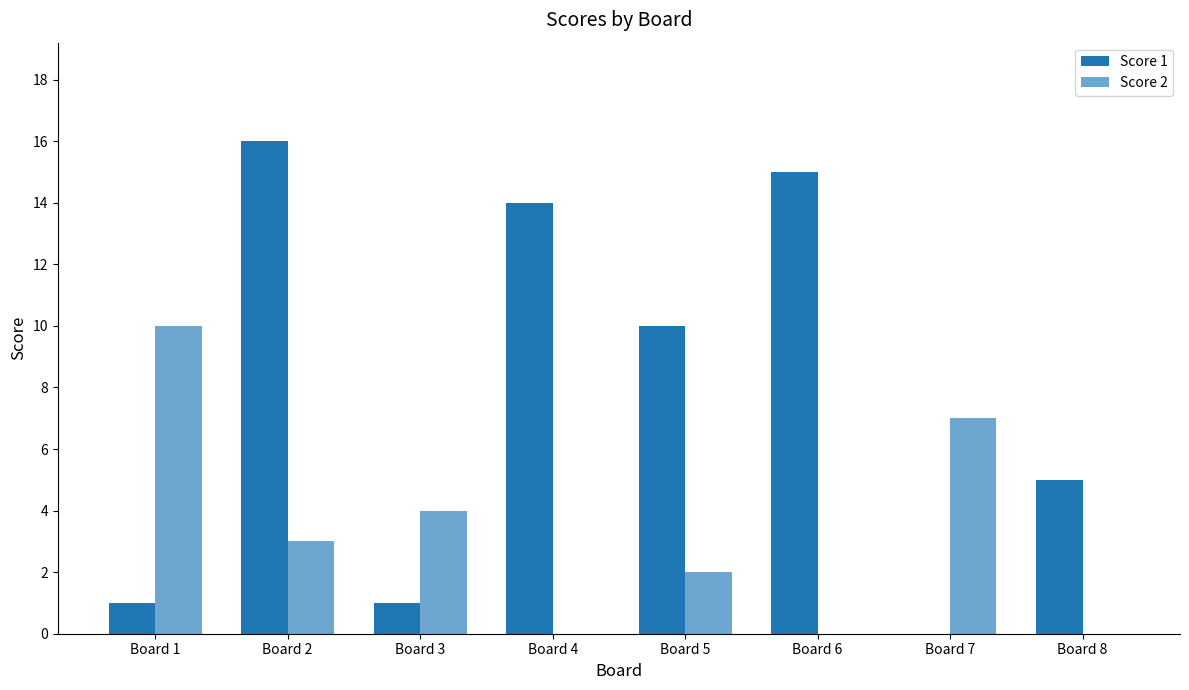

At Board 6, list the series in order from largest to smallest.

Score 1, Score 2